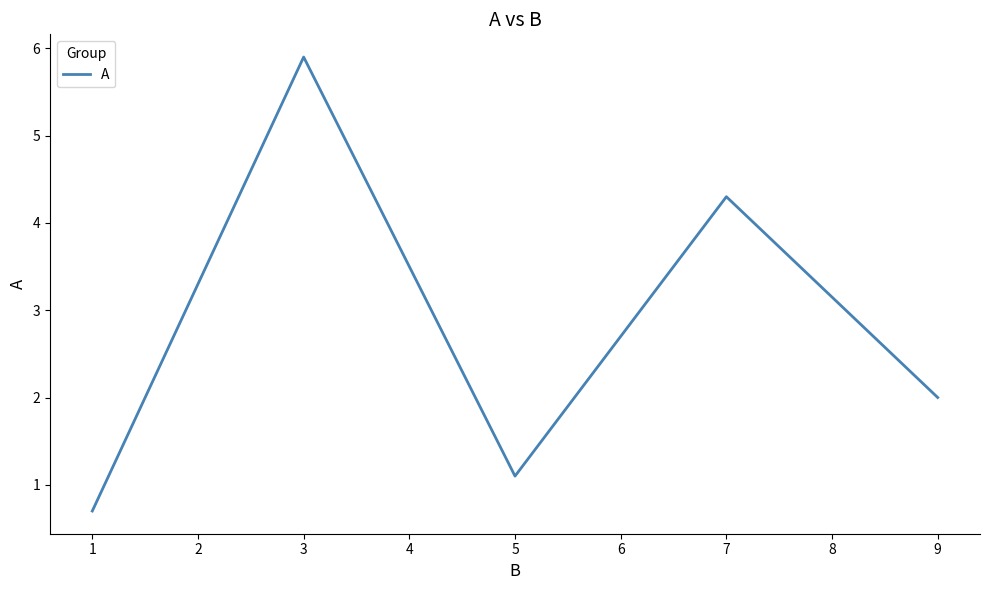

Where is the data nearest to the value 3?

9